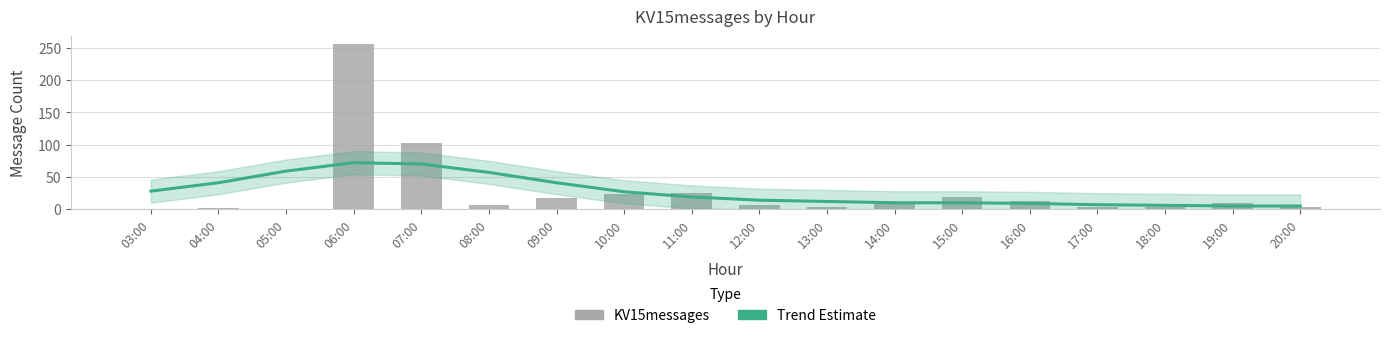

How many series are shown in this chart?

2